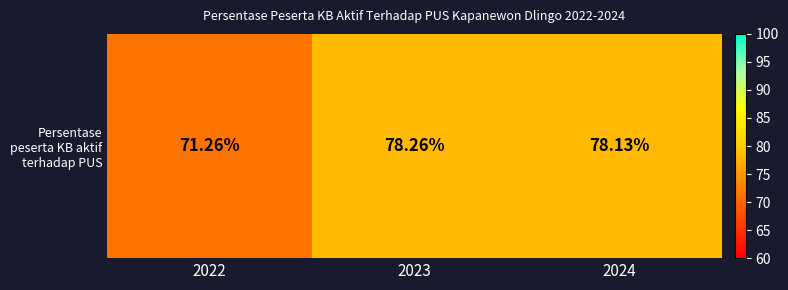

Approximately how many times larger is the value at 2023 compared to 2024?

1.0